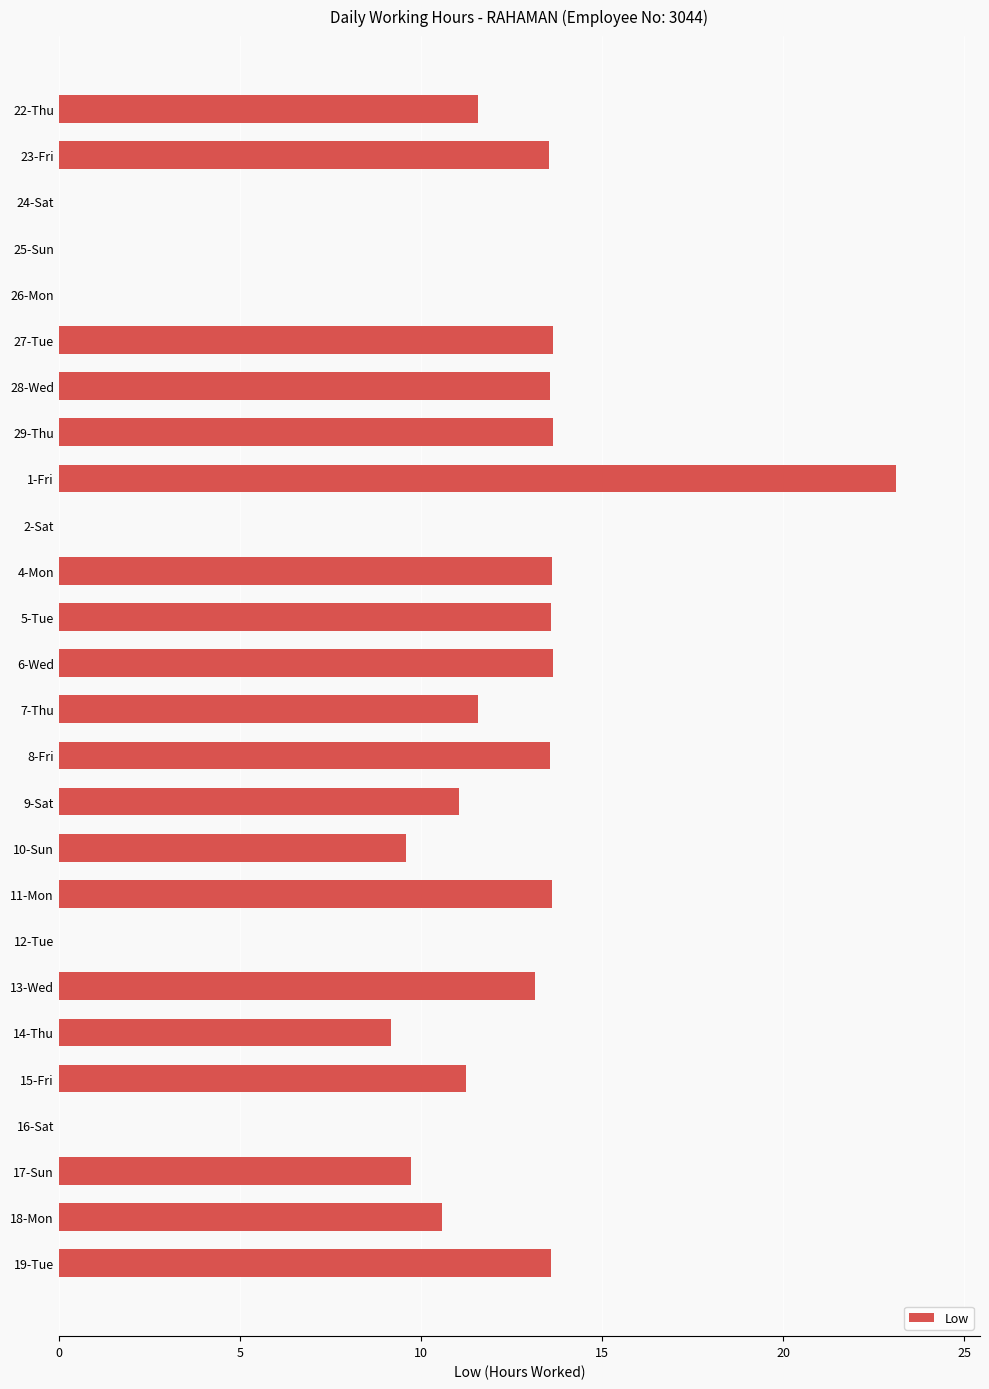

What is the sum of the values at 29-Thu and 5-Tue?

27.2